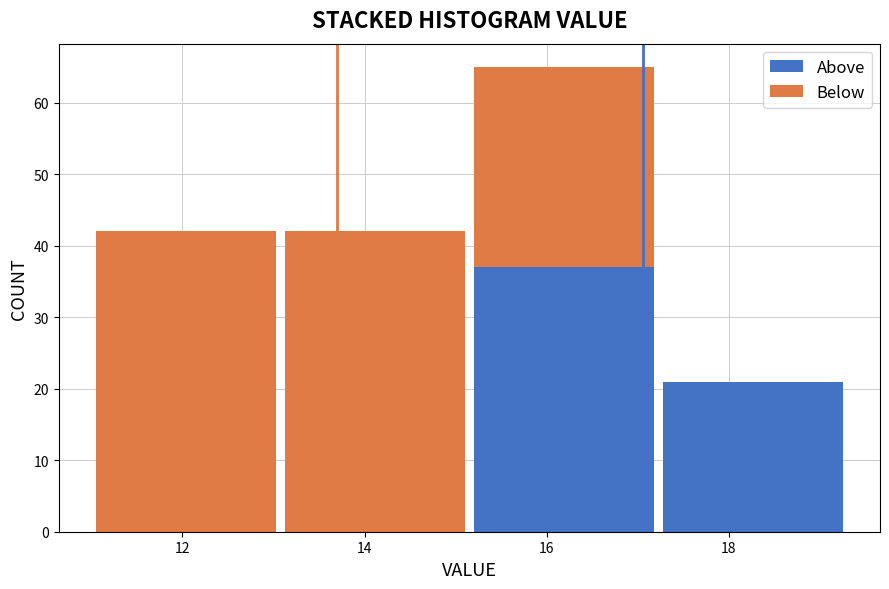

Reading left to right, list every stacked bar in this chart as the range it spans on the x-axis followed by its total height. Neither the bar edges nor the heights are printed on the chart, so give them approximately, as read against the axes.

11.0 to 13.0: 42
13.0 to 15.2: 42
15.2 to 17.2: 65
17.2 to 19.4: 21